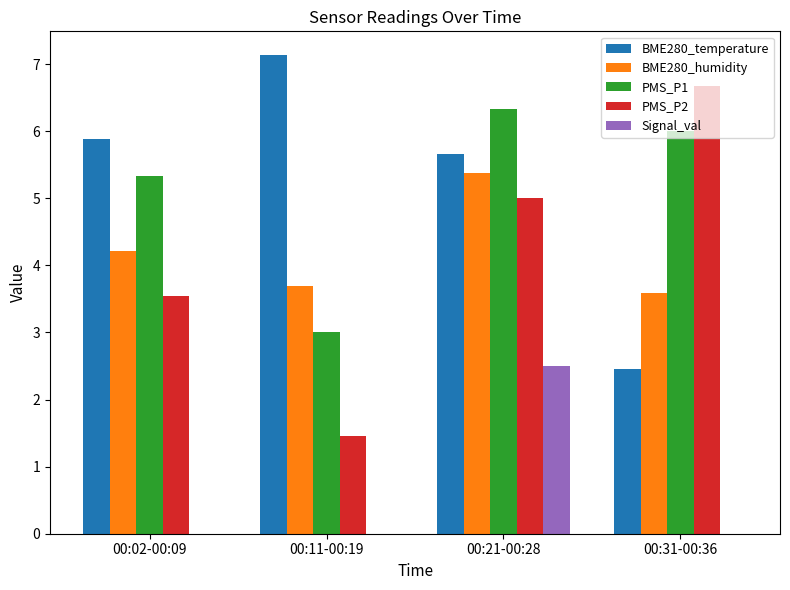

Reading left to right, list all the values displayed in this chart.

BME280_temperature: 5.9	7.1	5.7	2.5
BME280_humidity: 4.2	3.7	5.4	3.6
PMS_P1: 5.3	3.0	6.3	6.0
PMS_P2: 3.5	1.5	5.0	6.7
Signal_val: 0.0	0.0	2.5	0.0